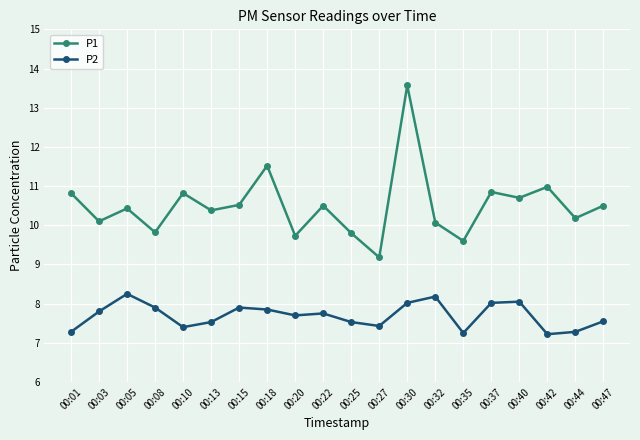

What are all the series names shown in the legend?

P1, P2